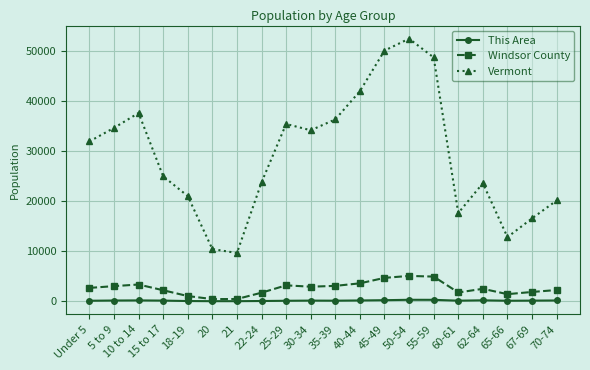

True or false: Windsor County and Vermont intersect in this chart.

False